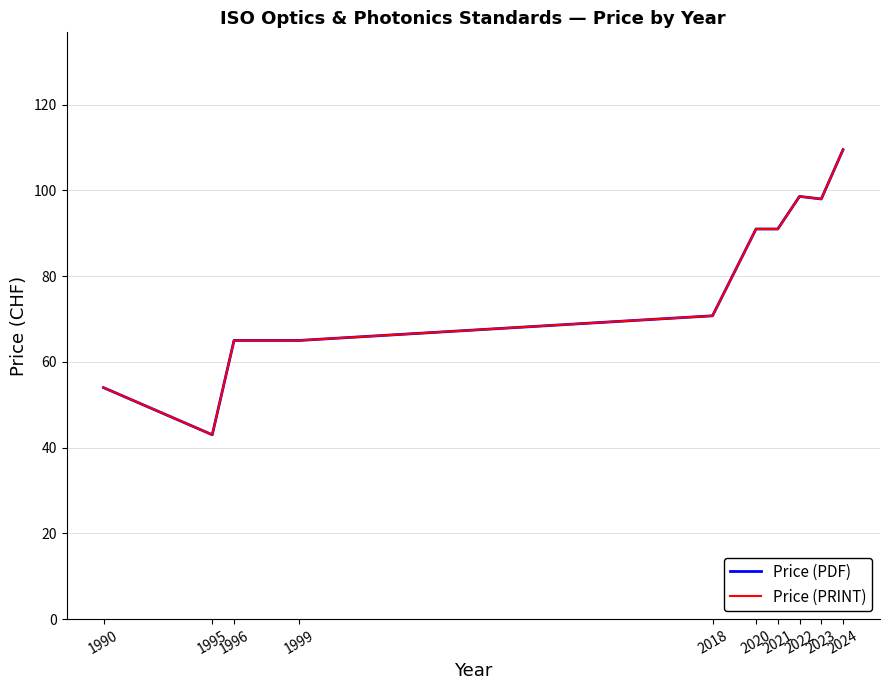

Where is the first local minimum for Price (PDF)?

1995